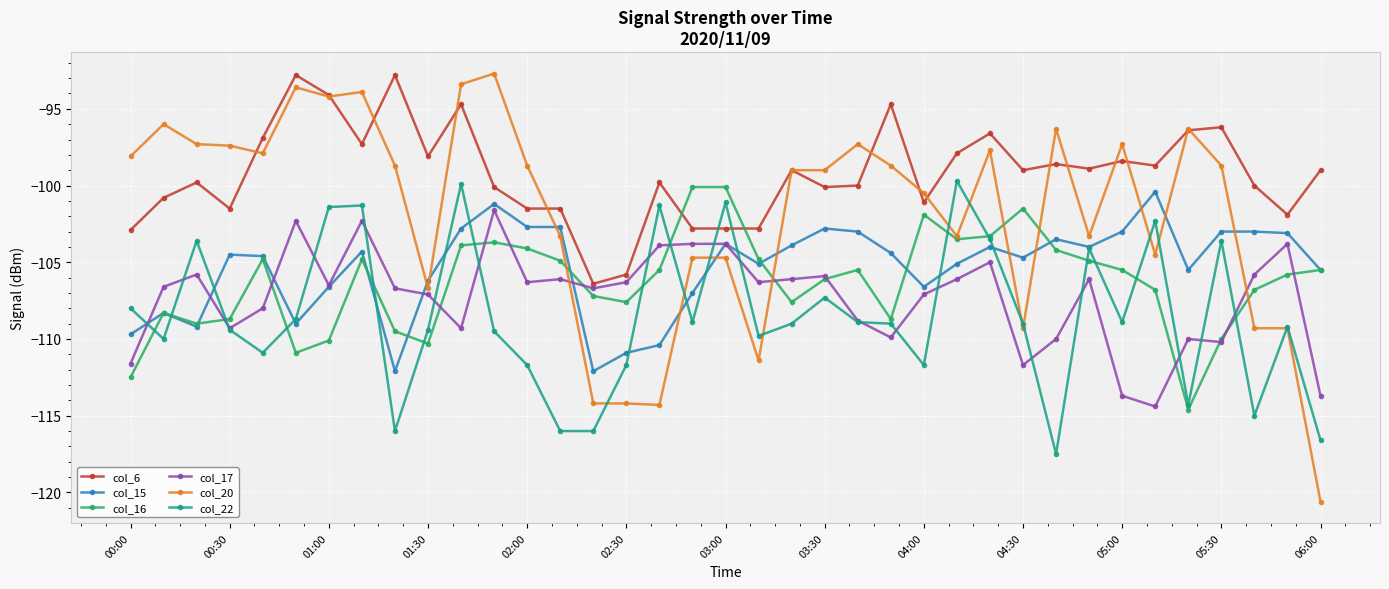

Does the chart display data point markers on the line(s)?

Yes